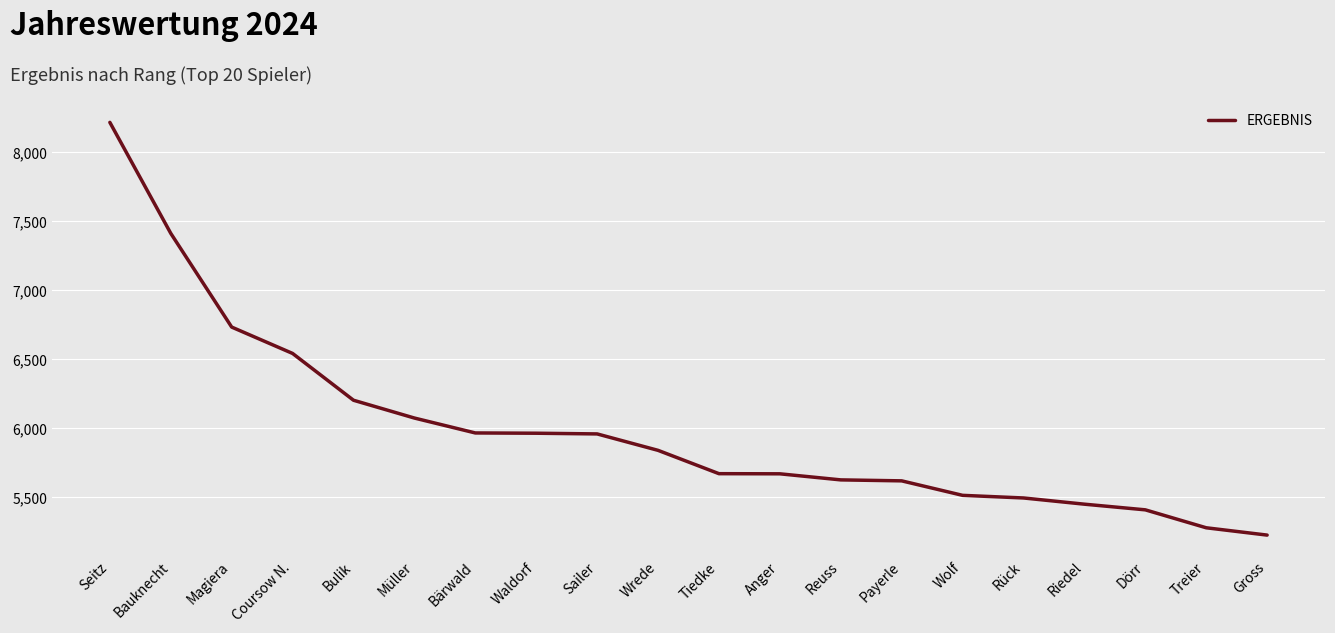

At which label is the value closest to 6721?

Magiera